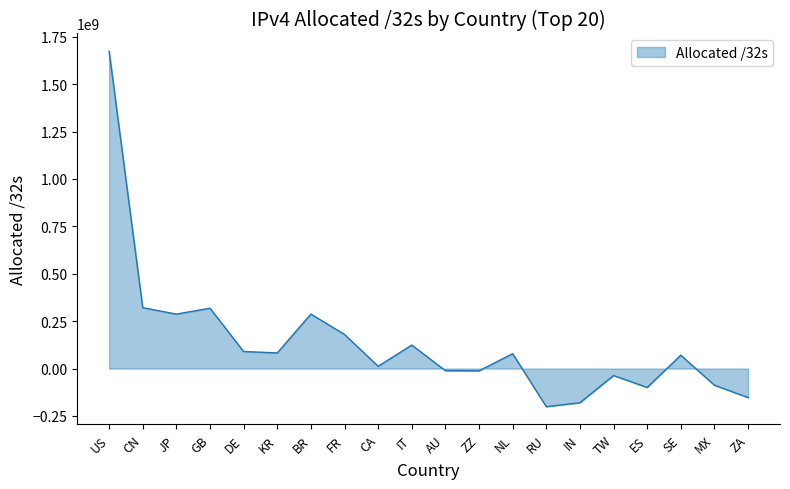

What is the change in value from FR to IN?

-360269443.7